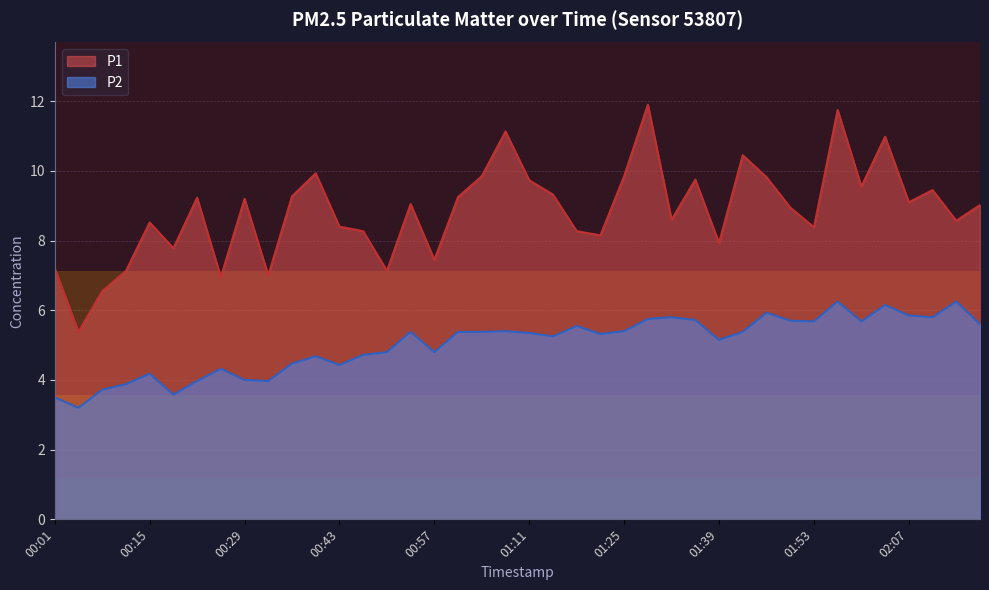

At how many categories does at least one series exceed 7?

36